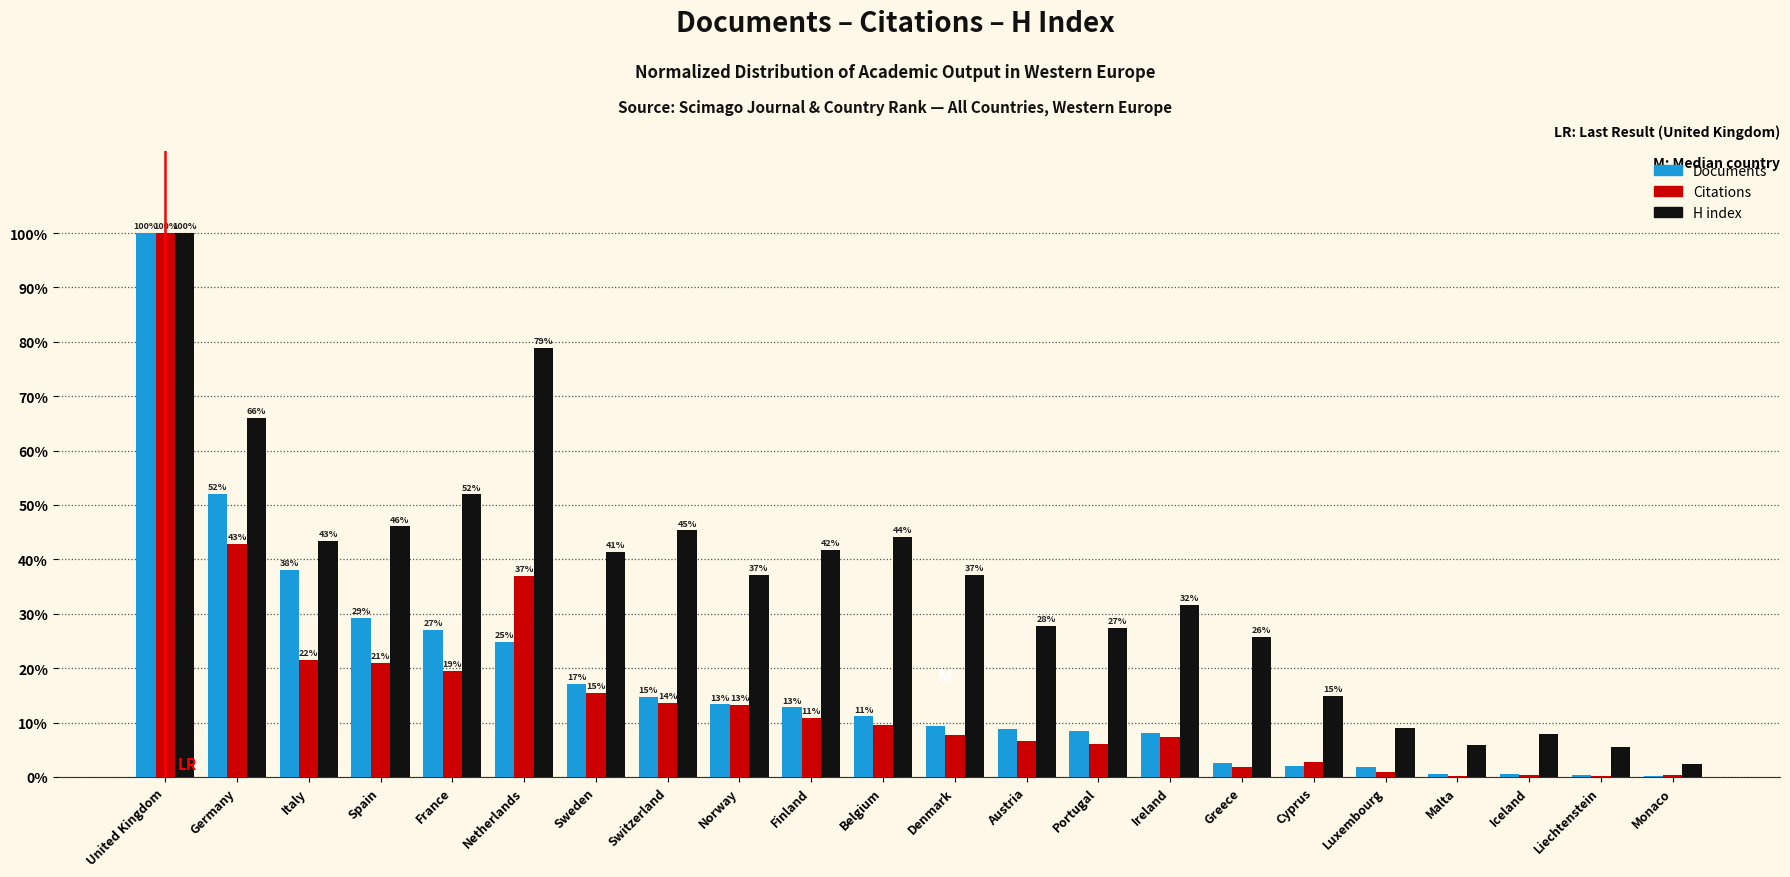

At which category does the chart reach its peak across all series?

United Kingdom